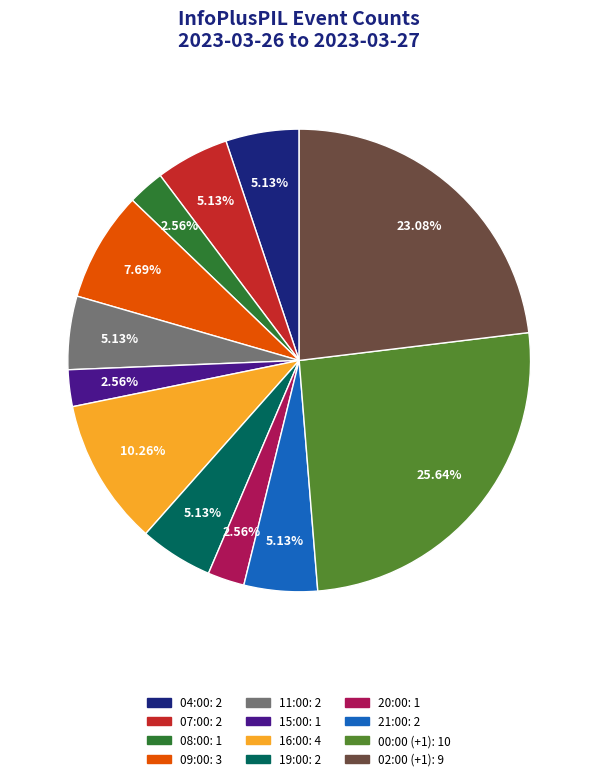

Does any single category account for the majority?

No